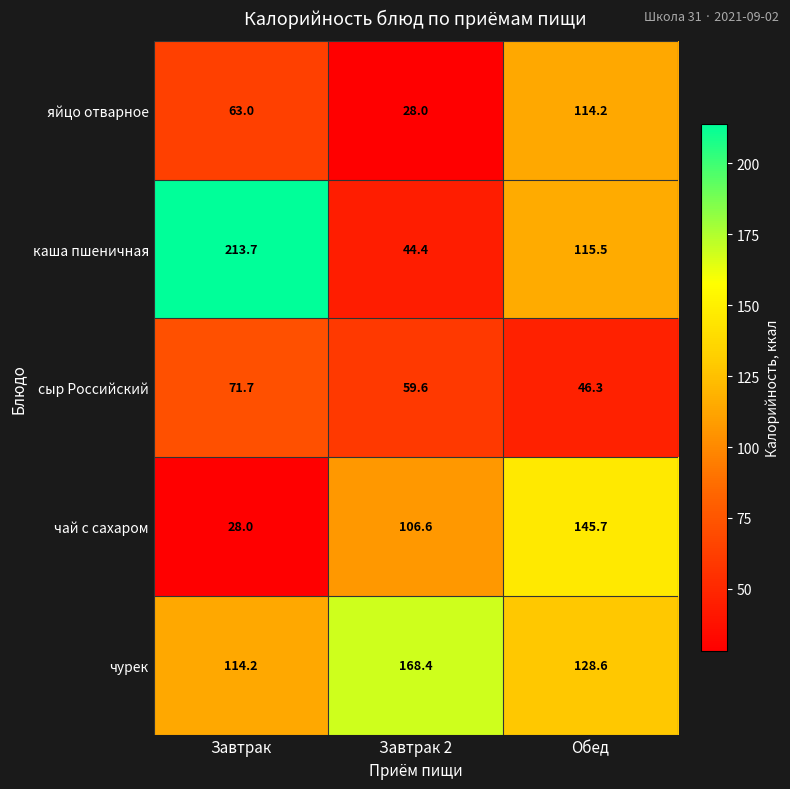

At which category is the sum across all series the highest?

Обед